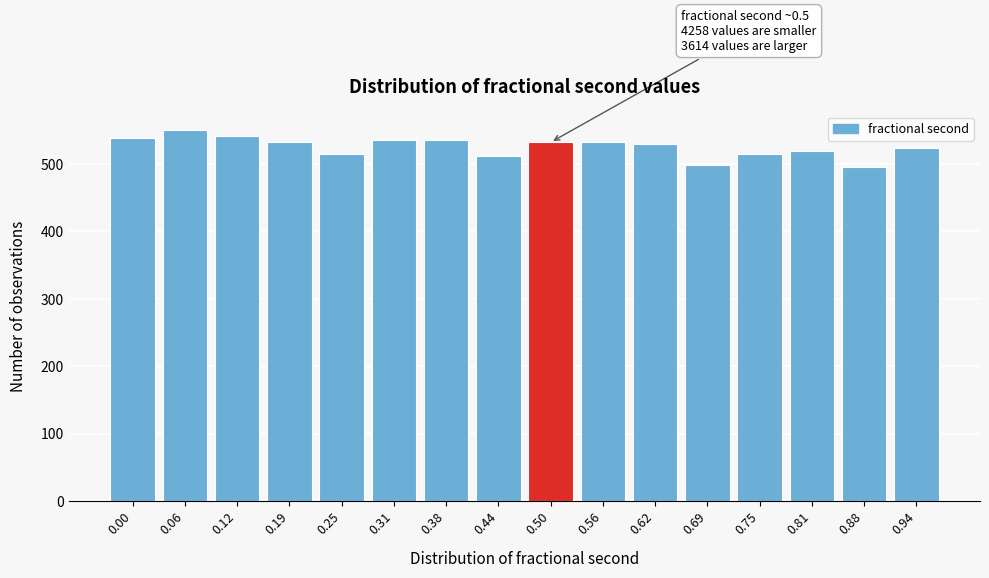

What is the change in value from 0.44 to 0.88?

-16